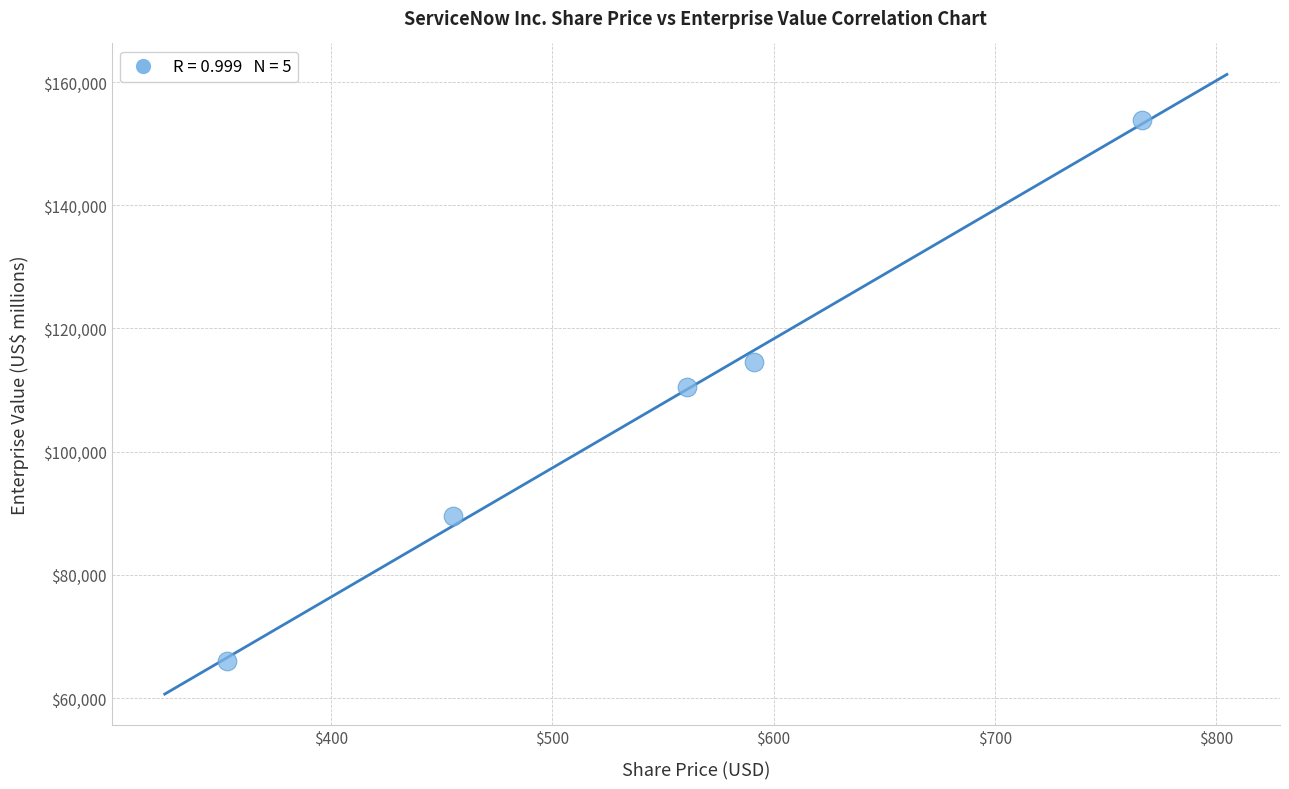

What is the average Y value?

106863